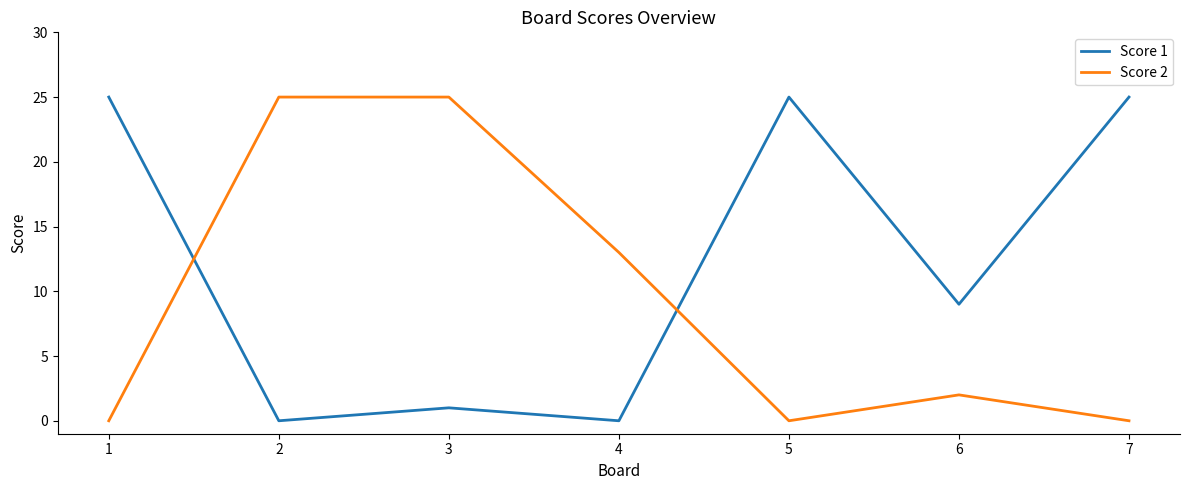

Where is the first local minimum for Score 1?

2